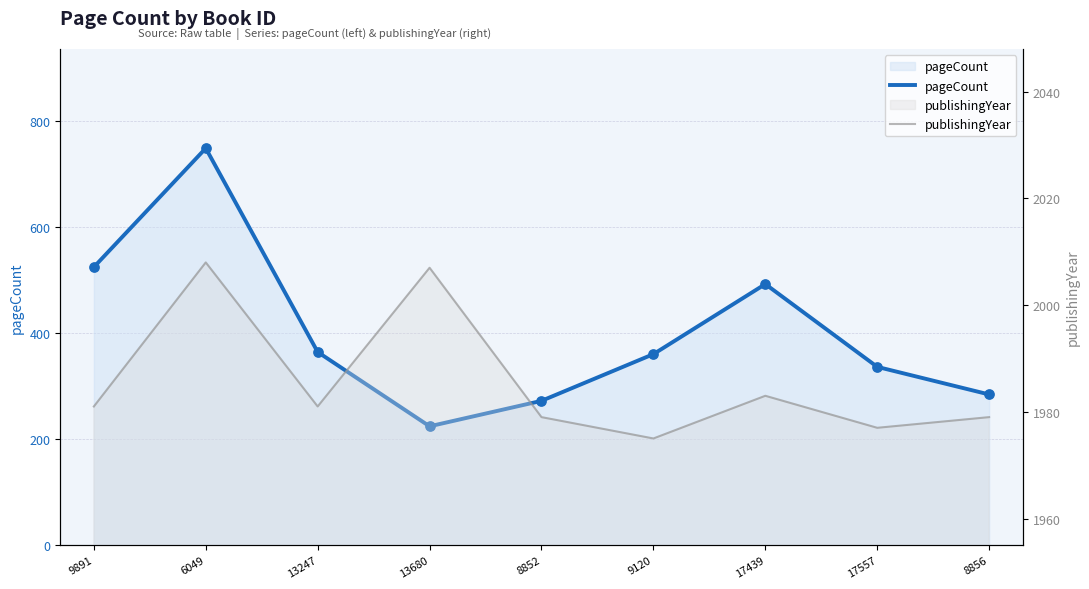

Which series contains the highest Y value?

publishingYear